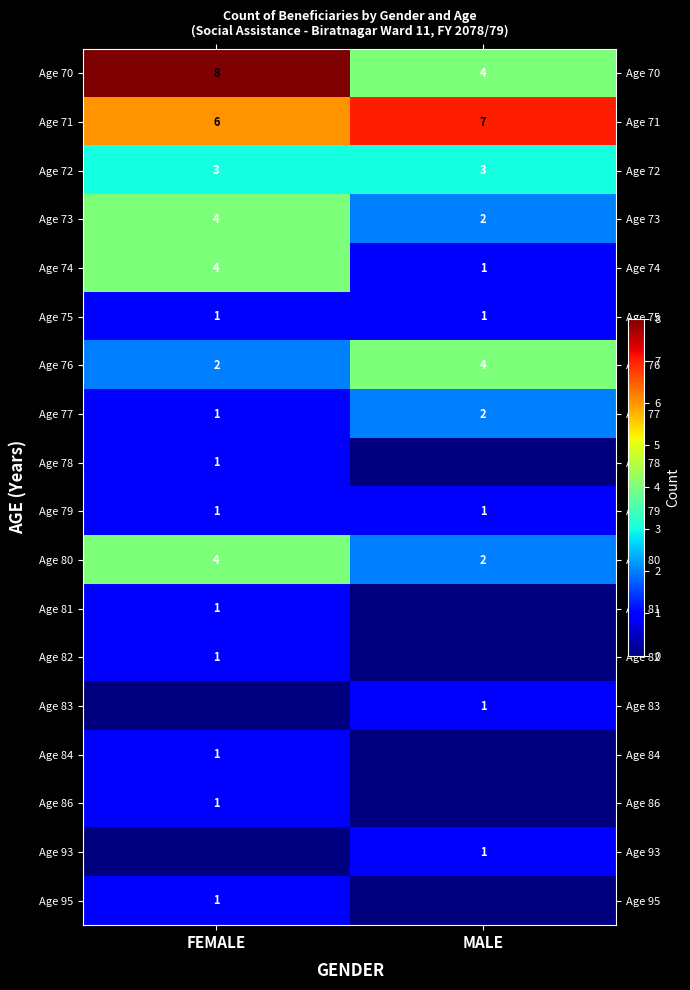

Count the Age 70 values in the range 4 to 8.

2